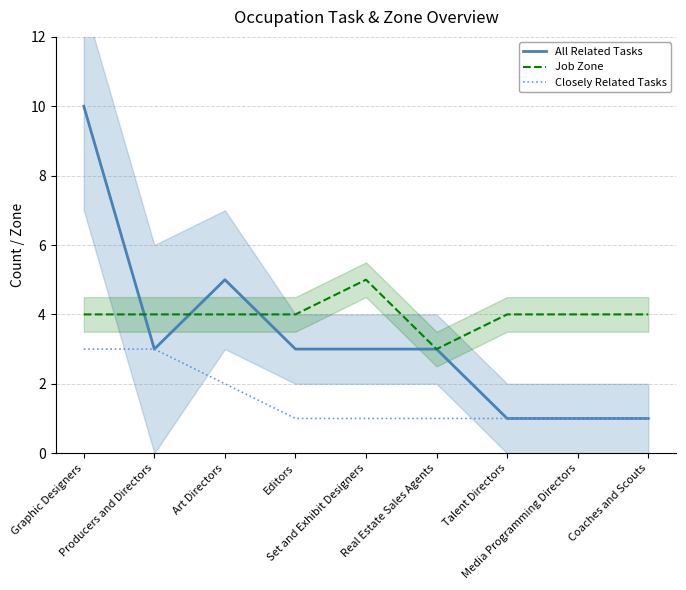

How many lines are shown in the chart?

3